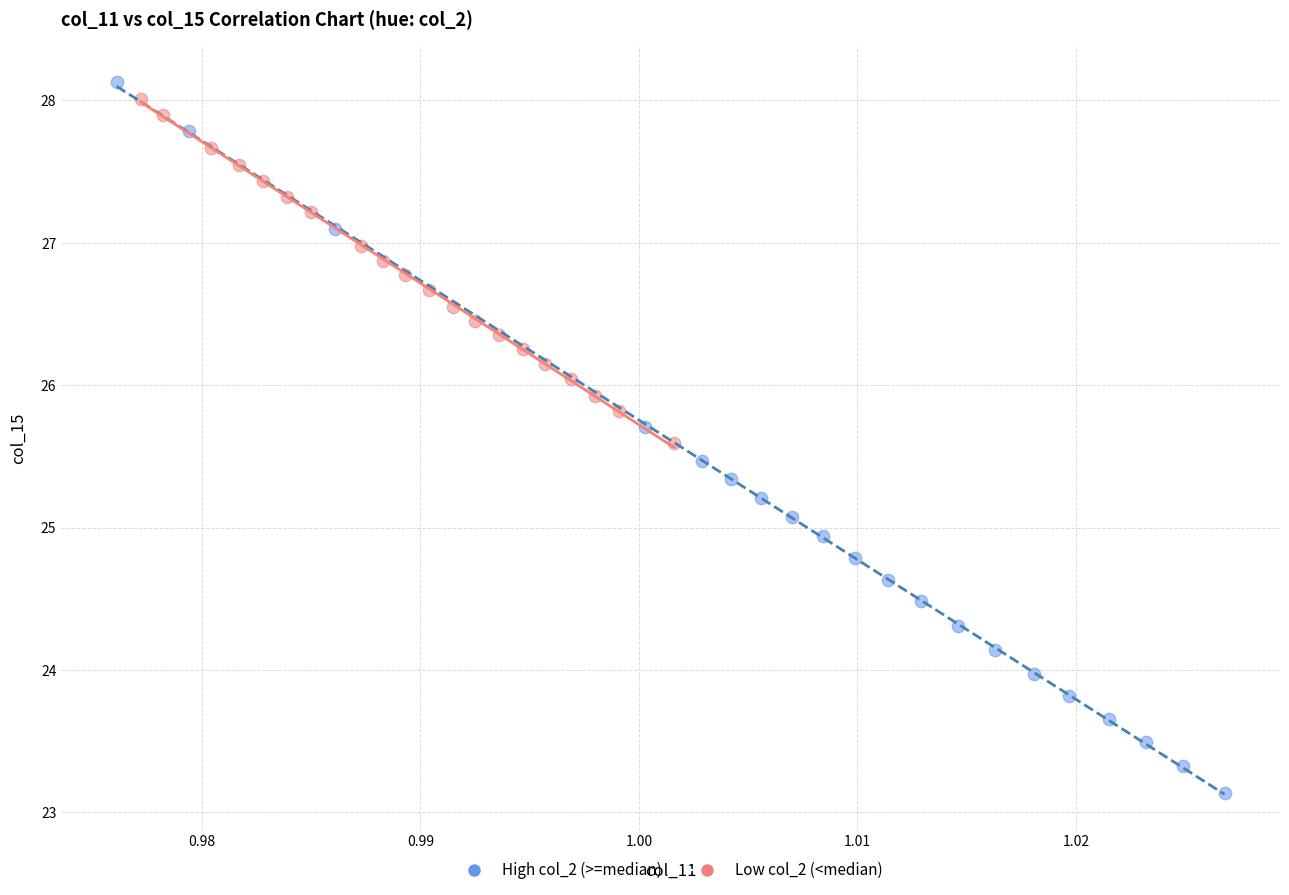

Which series has the widest spread of Y values?

High col_2 (>=median)